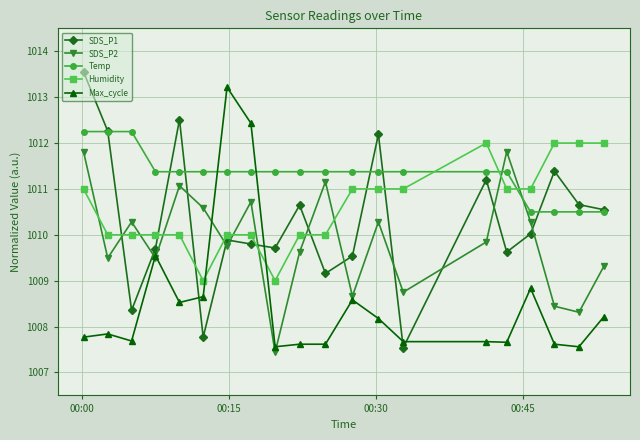

At how many categories does at least one series exceed 1008?

20